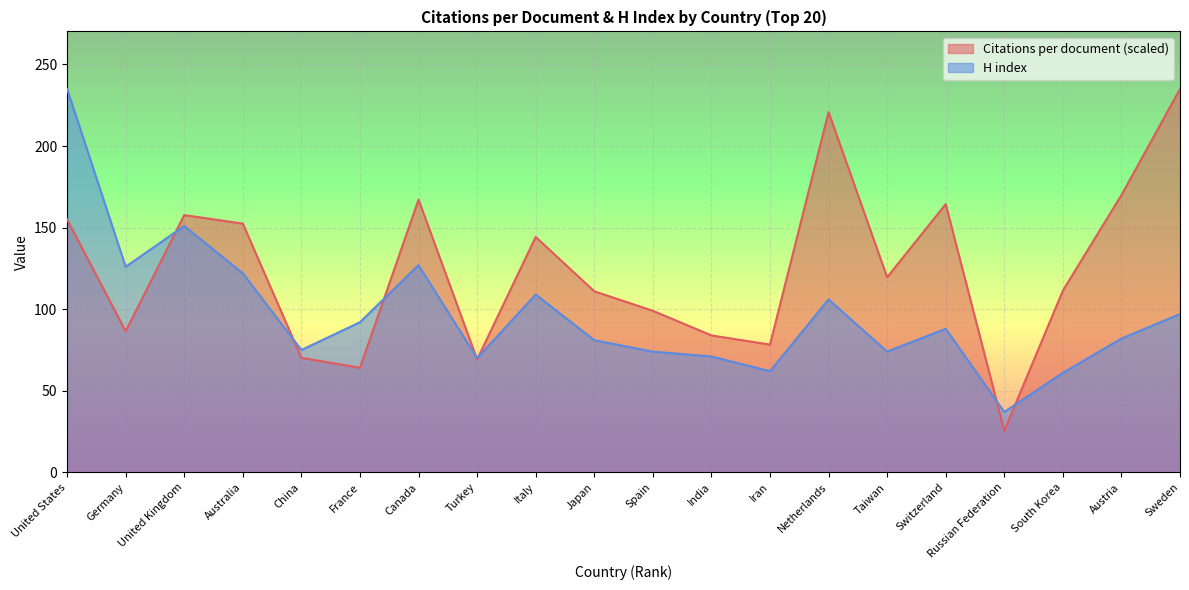

True or false: H index has a value of 129.8 at United States.

False